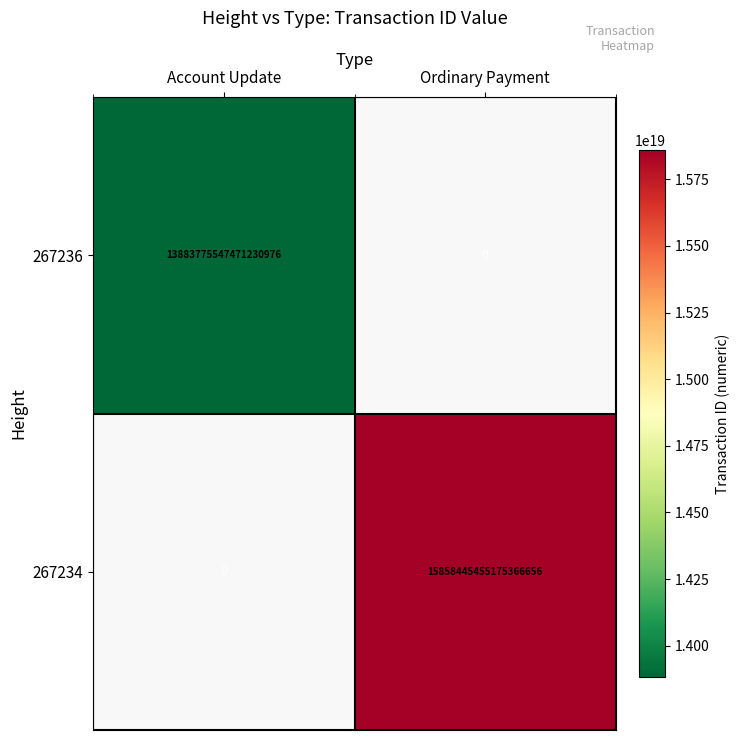

Is it true that 267236 equals 5181788226636419072 at Account Update?

False